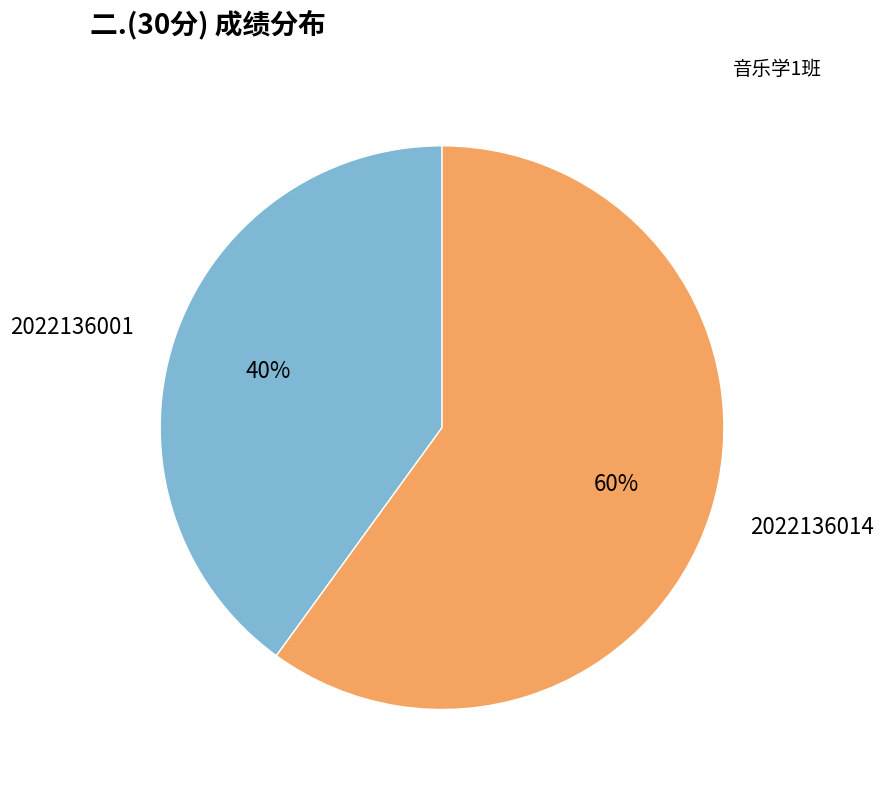

Between 2022136014 and 2022136001, which is larger?

2022136014